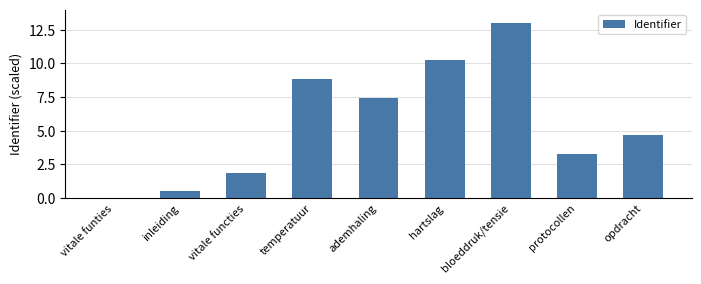

What is the sum of all values?

49.8